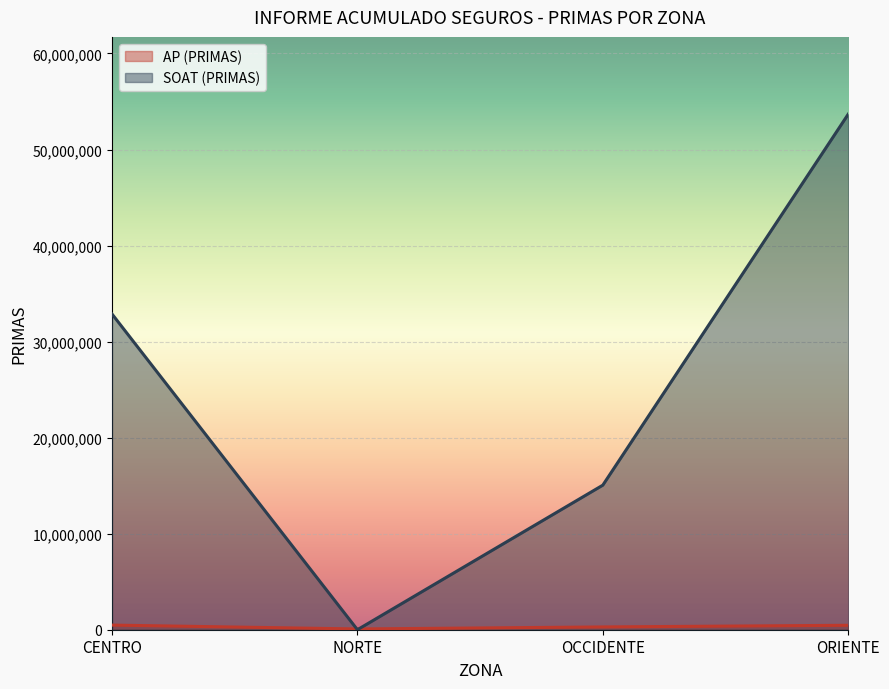

At which label does SOAT (PRIMAS) reach its minimum?

NORTE